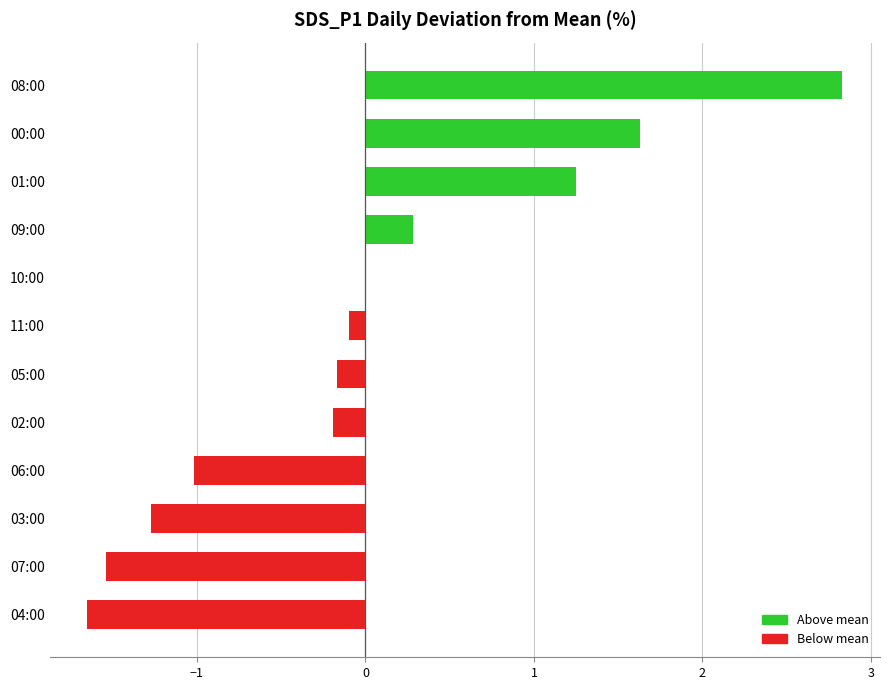

Is it true that the value at 06:00 is -0.5?

False